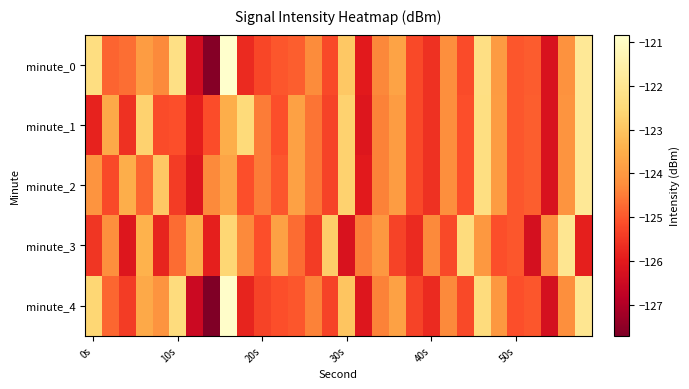

What is the greatest value displayed?

-120.8